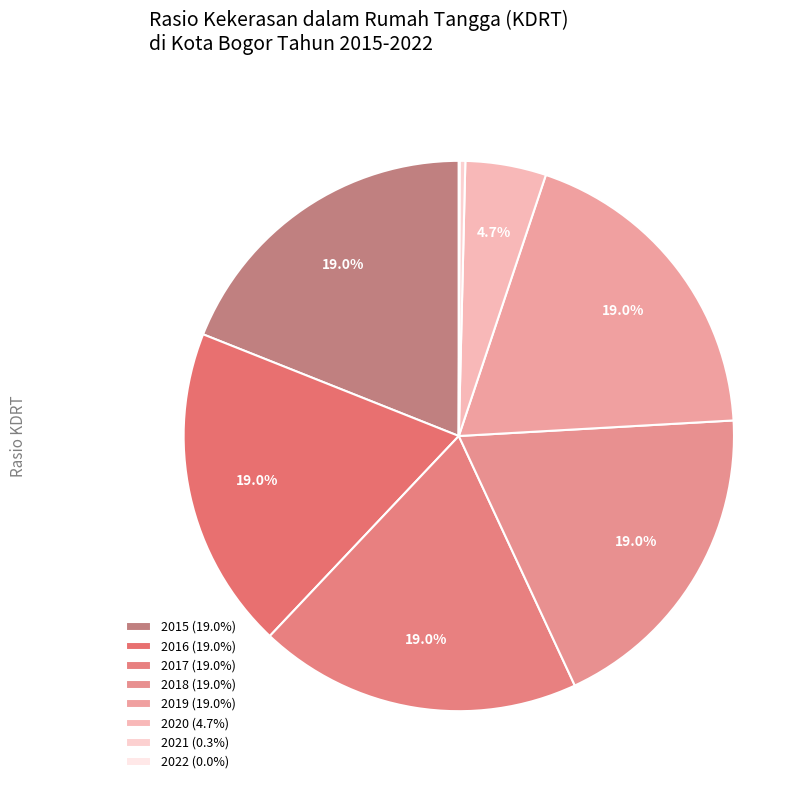

To the nearest percent, what percentage of the pie is 2019?

19%